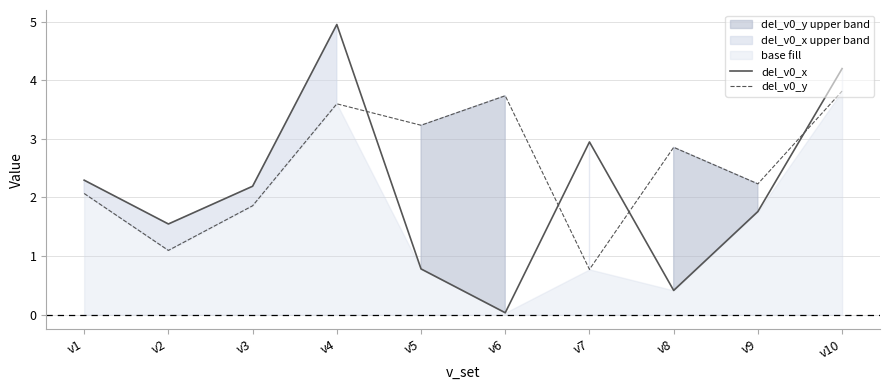

What are all the series names shown in the legend?

del_v0_x, del_v0_y